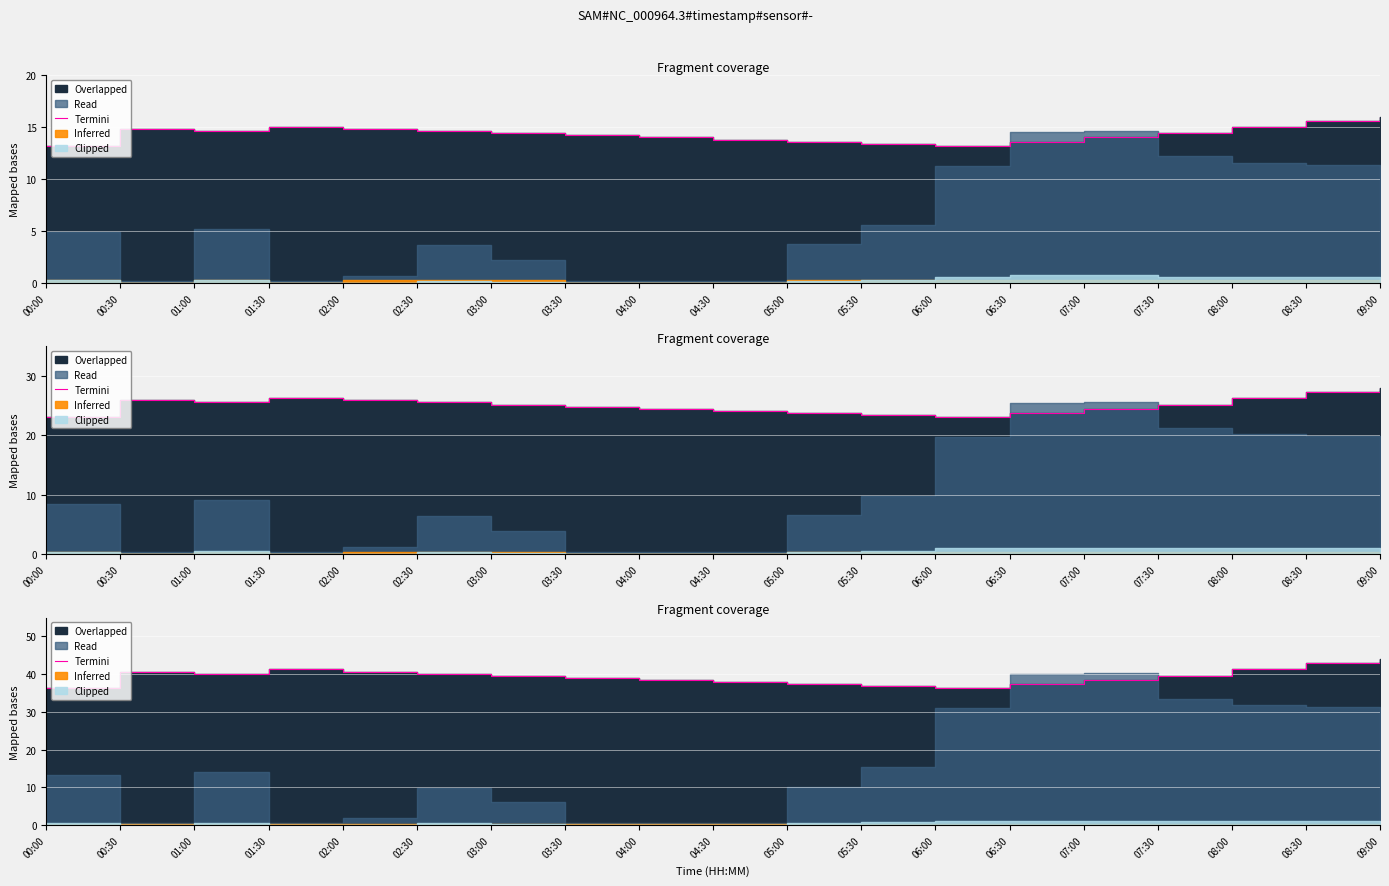

List the labels in order of value, smallest first.

00:00, 06:00, 05:30, 05:00, 06:30, 04:30, 04:00, 07:00, 03:30, 03:00, 07:30, 01:00, 02:30, 00:30, 02:00, 01:30, 08:00, 08:30, 09:00